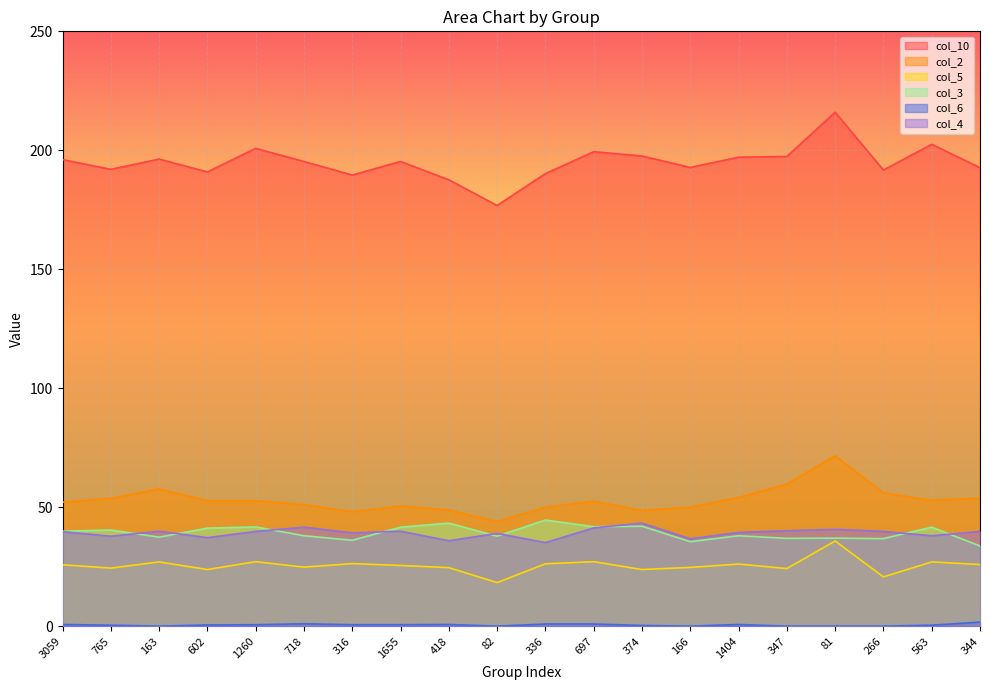

Does the chart display data point markers on the line(s)?

No